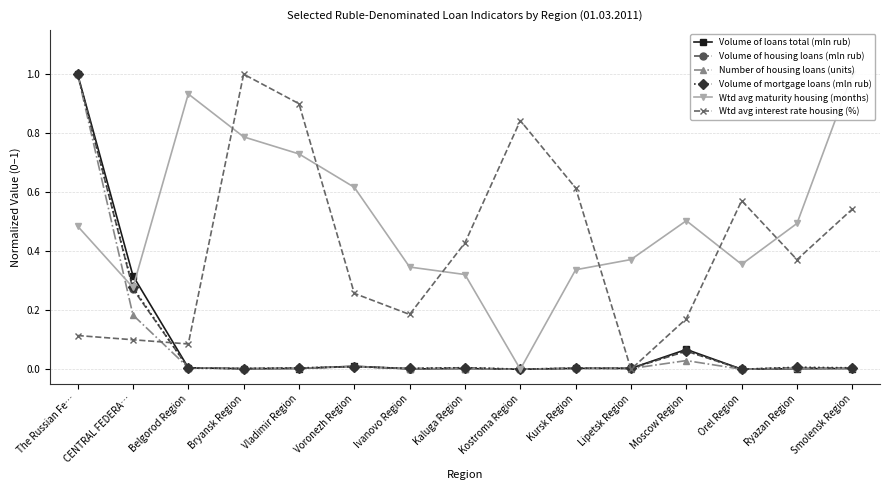

At which category is the sum across all series the highest?

The Russian Fe…